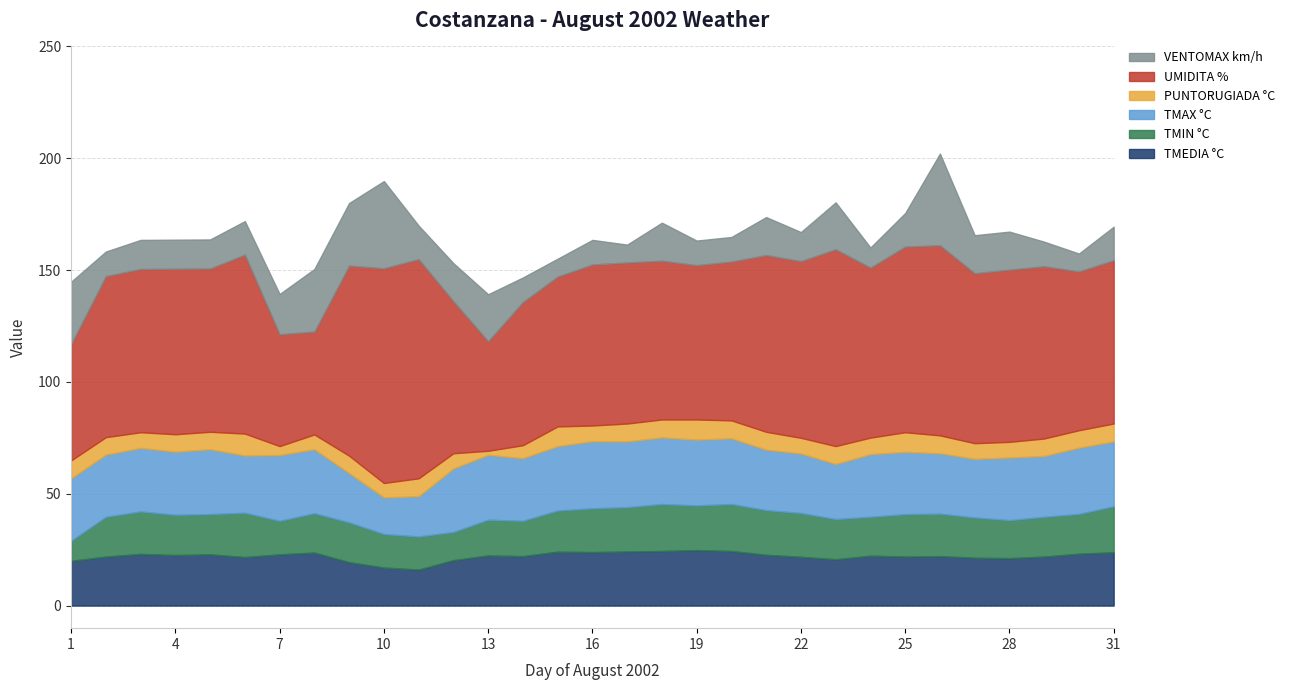

True or false: TMAX °C has more than 1 points higher than both neighbors.

True